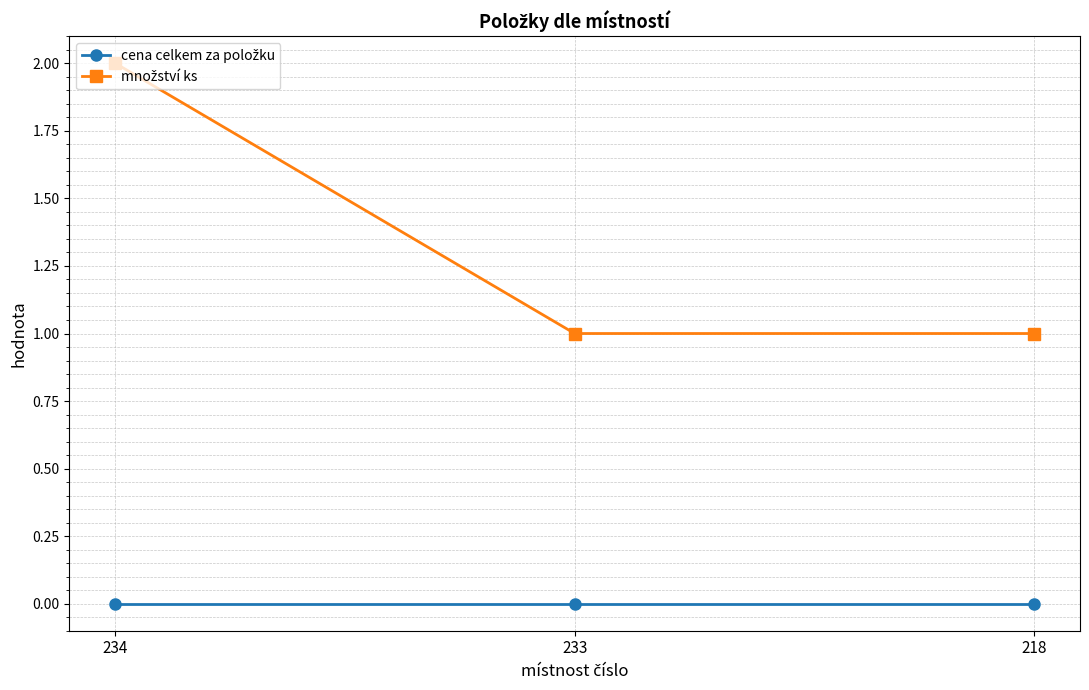

Does the chart display data point markers on the line(s)?

Yes